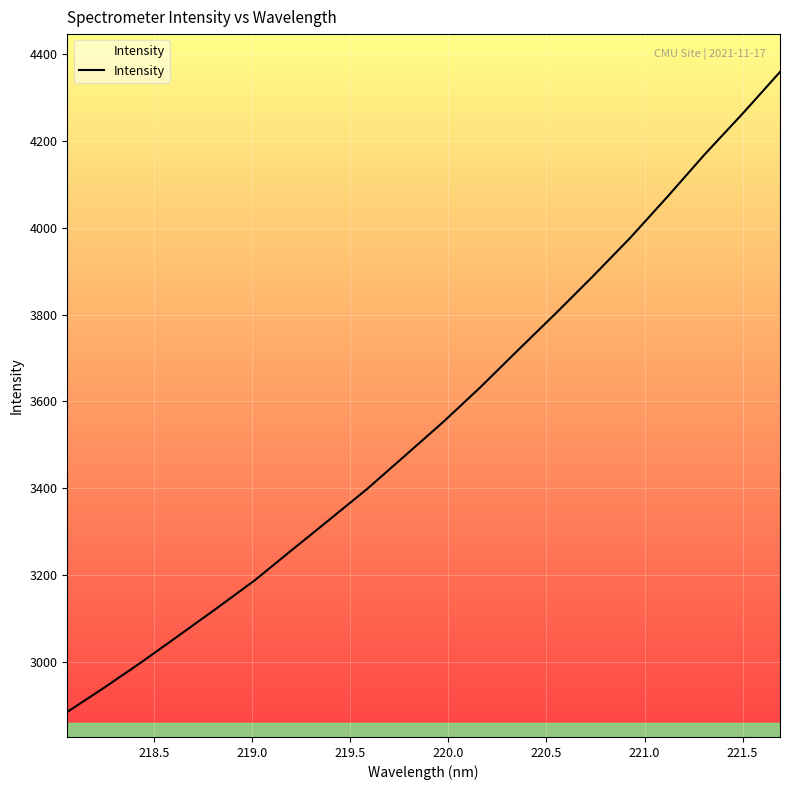

What is the minimum value shown in the chart?

2884.3